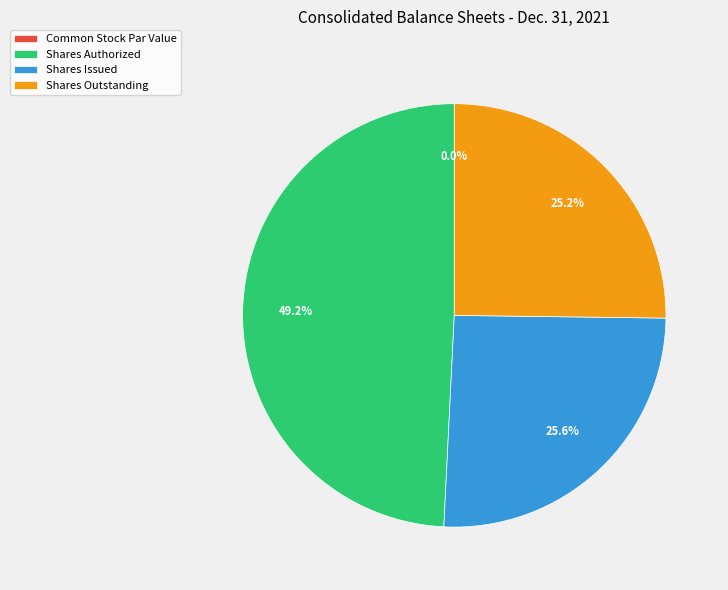

Which slice is the smallest?

Common Stock Par Value